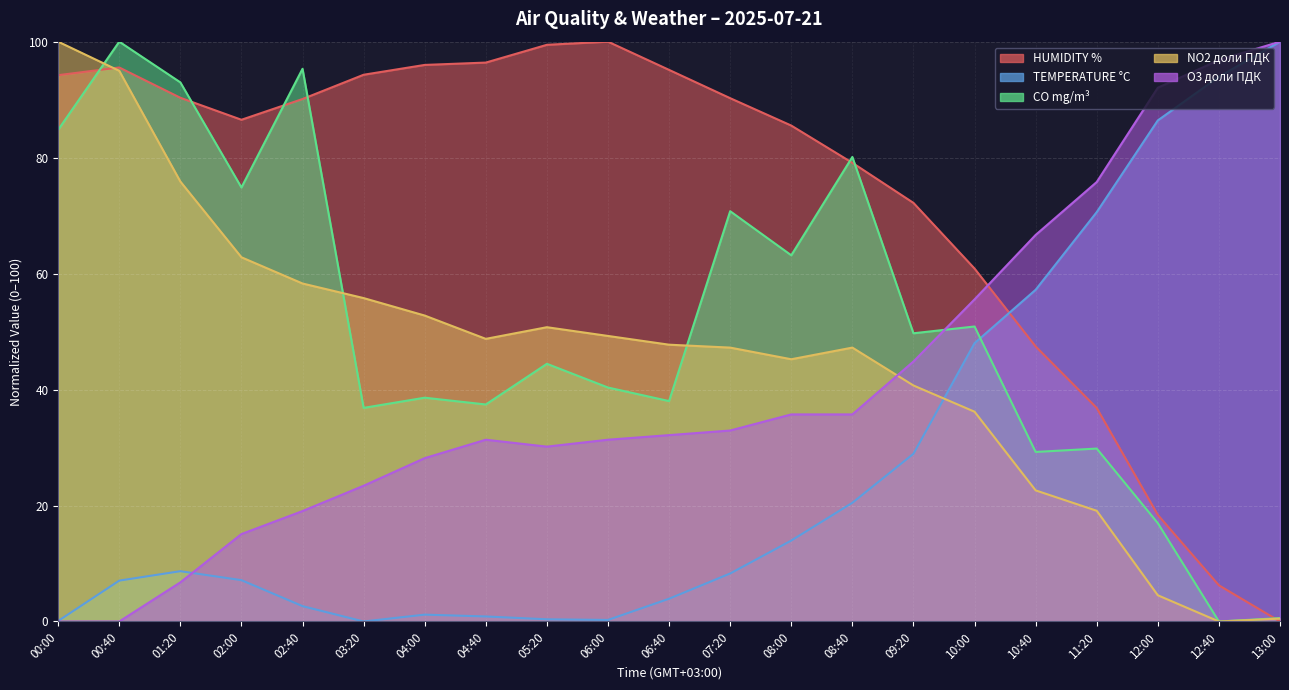

How many values in the CO mg/m³ series exceed 44?

11